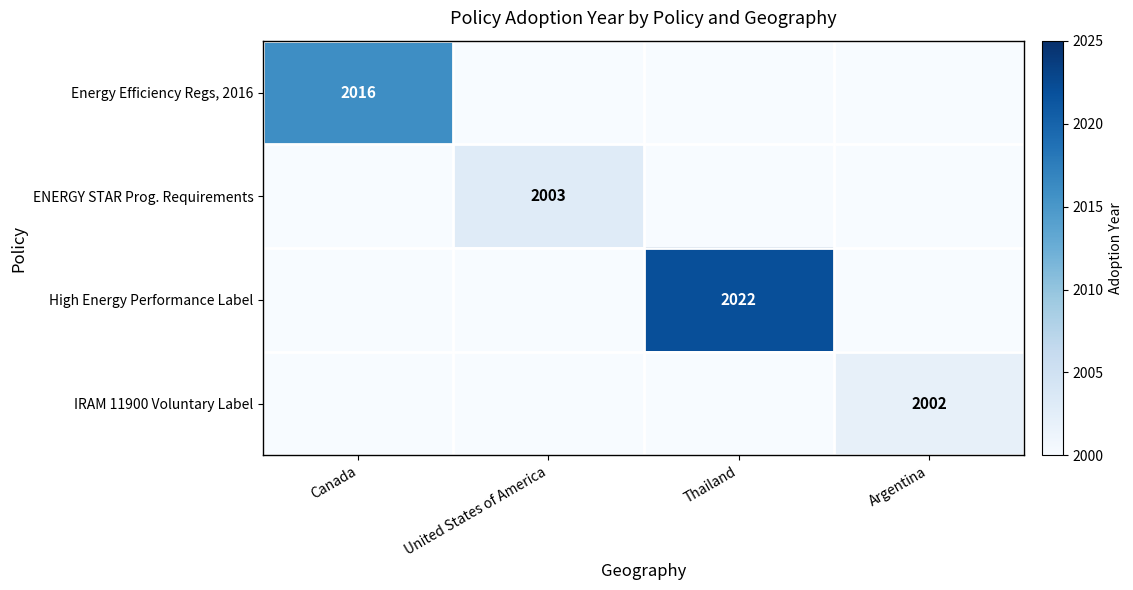

True or false: Energy Efficiency Regs, 2016 has a value of 2016 at Canada.

True